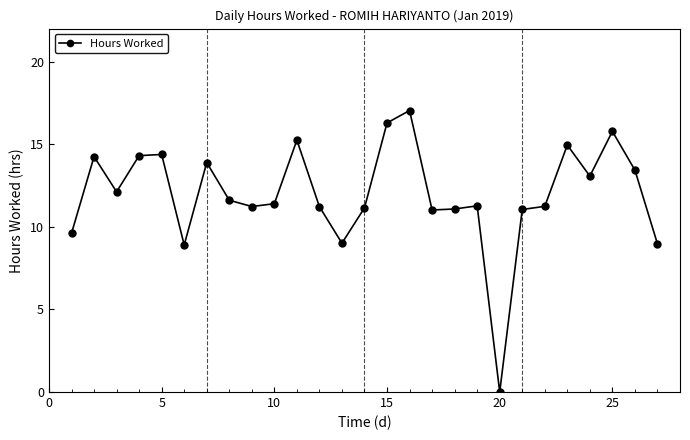

What is the value of the 13th point from the left?

9.0